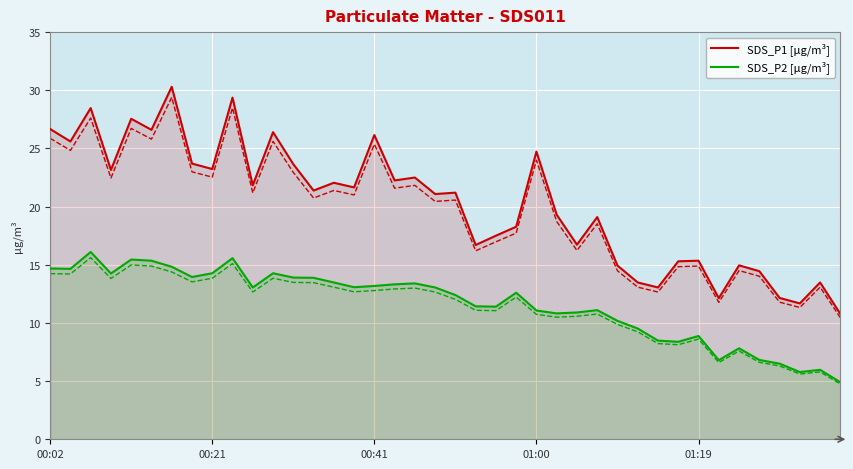

At which category is the sum across all series the highest?

6